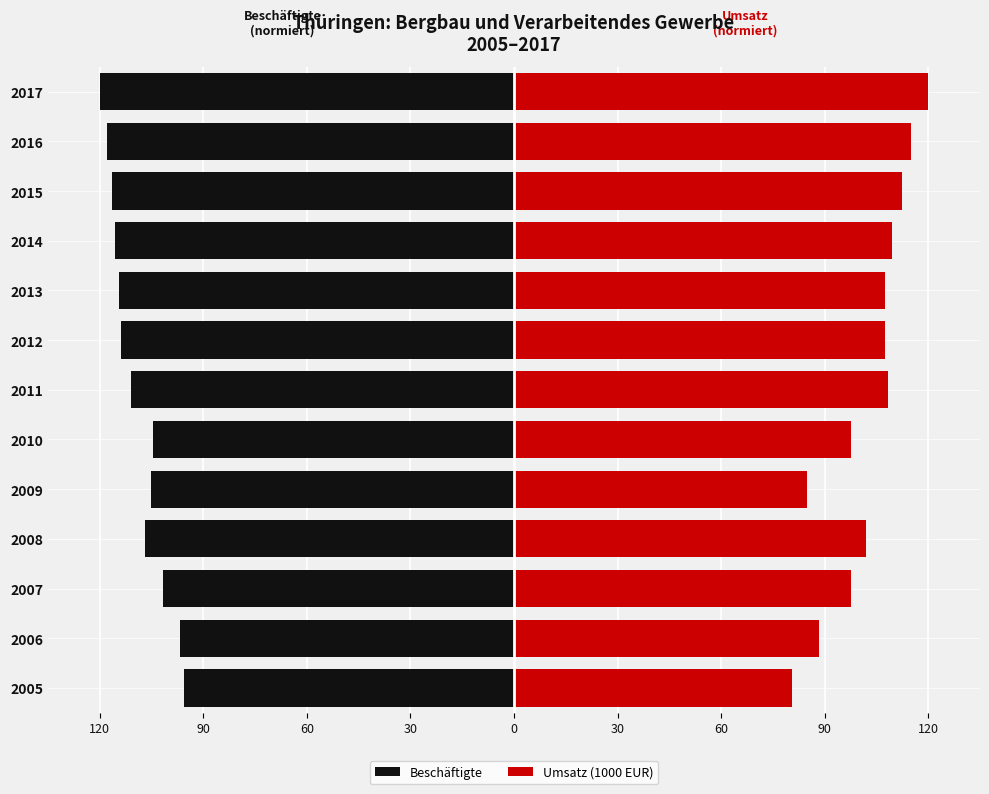

The Umsatz (1000 EUR) series shows 109.6 at 2014. True or false?

True